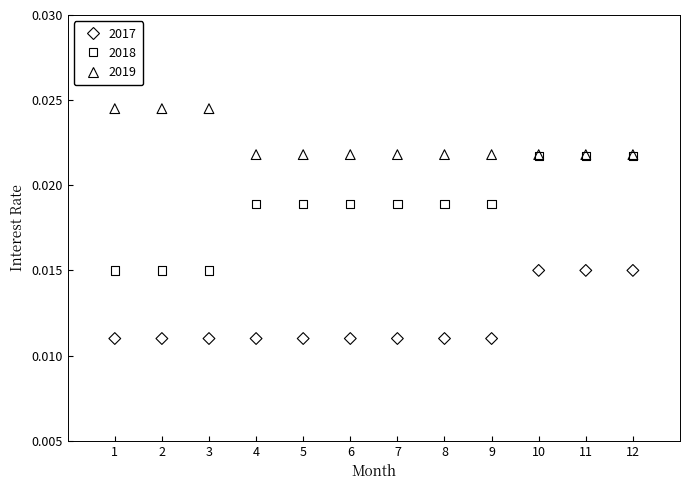

Which series has the widest spread of Y values?

2018